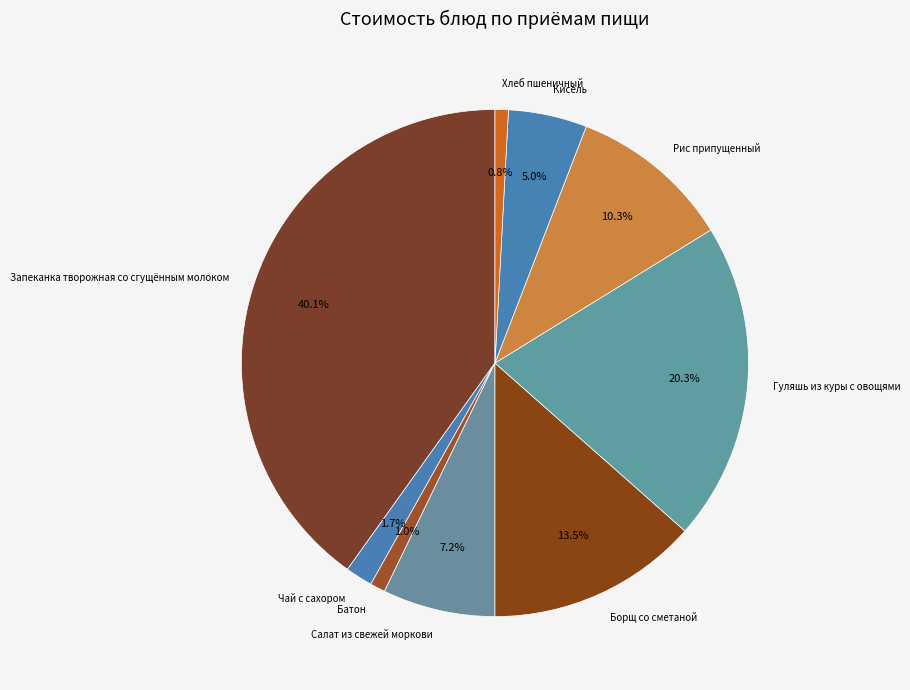

True or false: Борщ со сметаной accounts for 24% of the total.

False